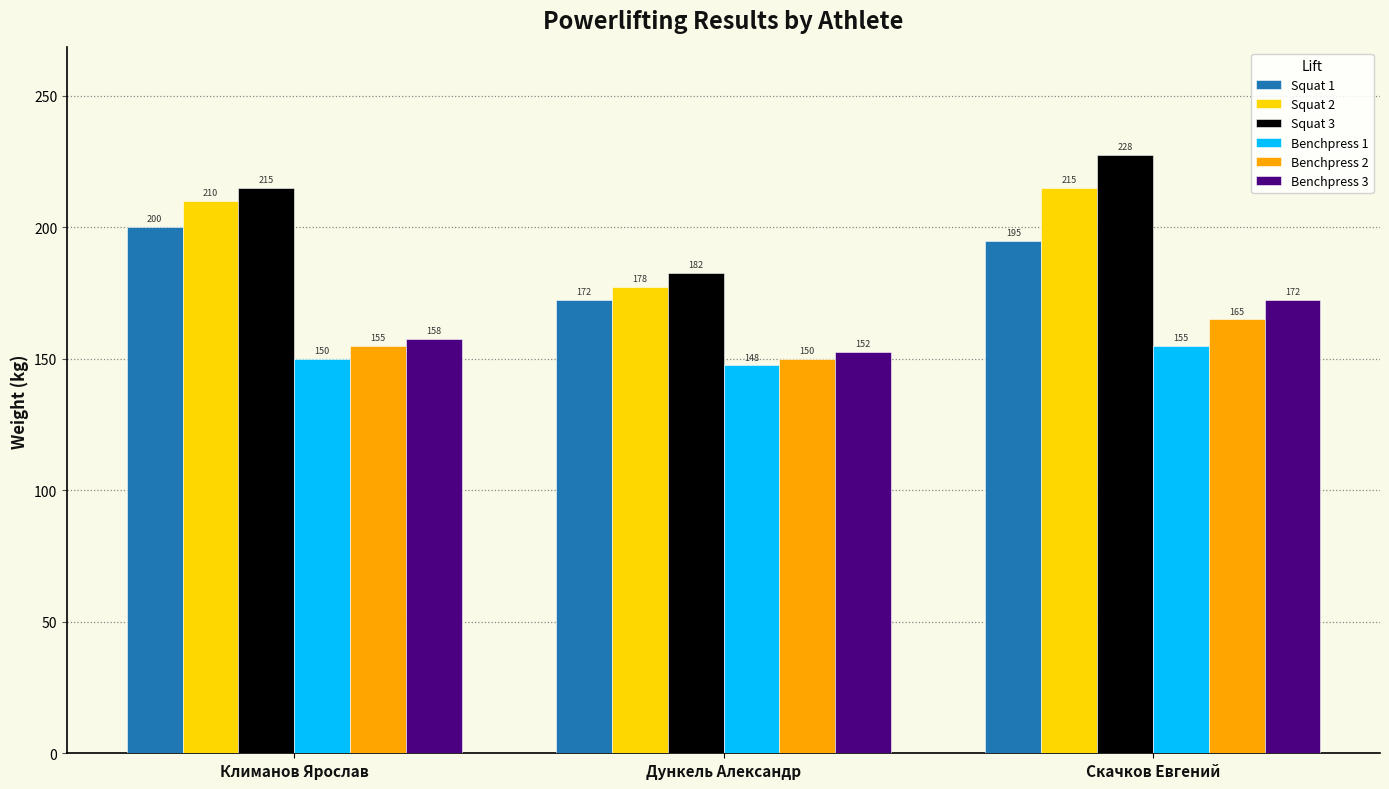

How many bars are there in total?

18